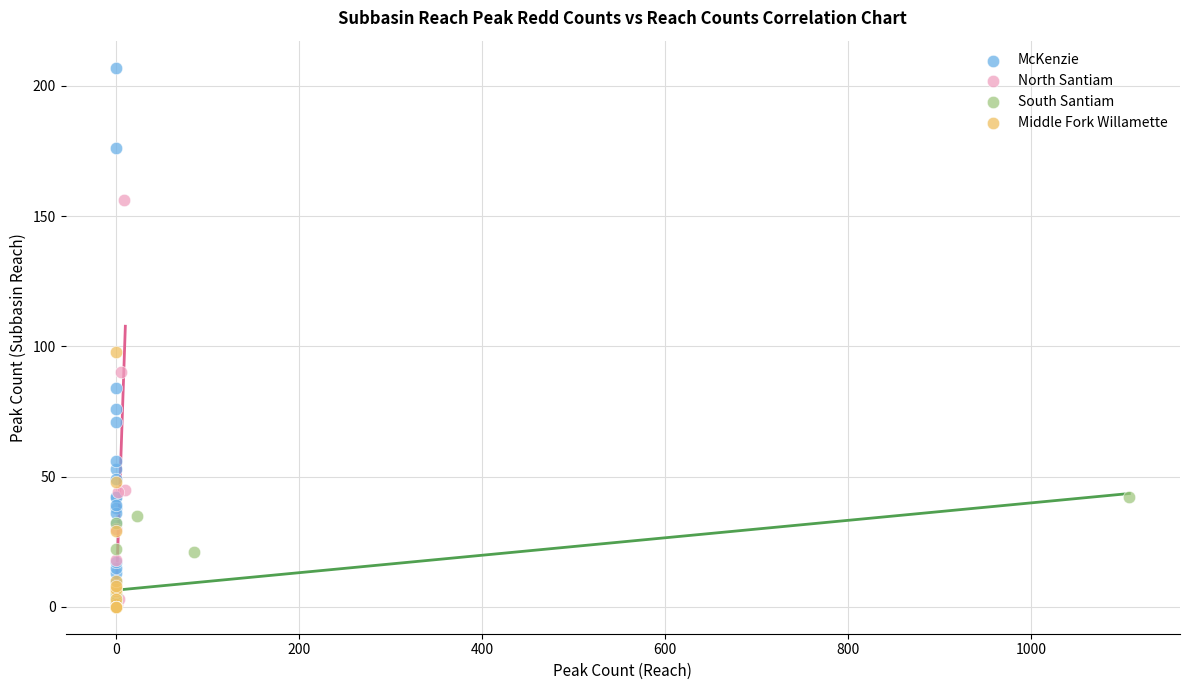

Which series contains the highest Y value?

McKenzie